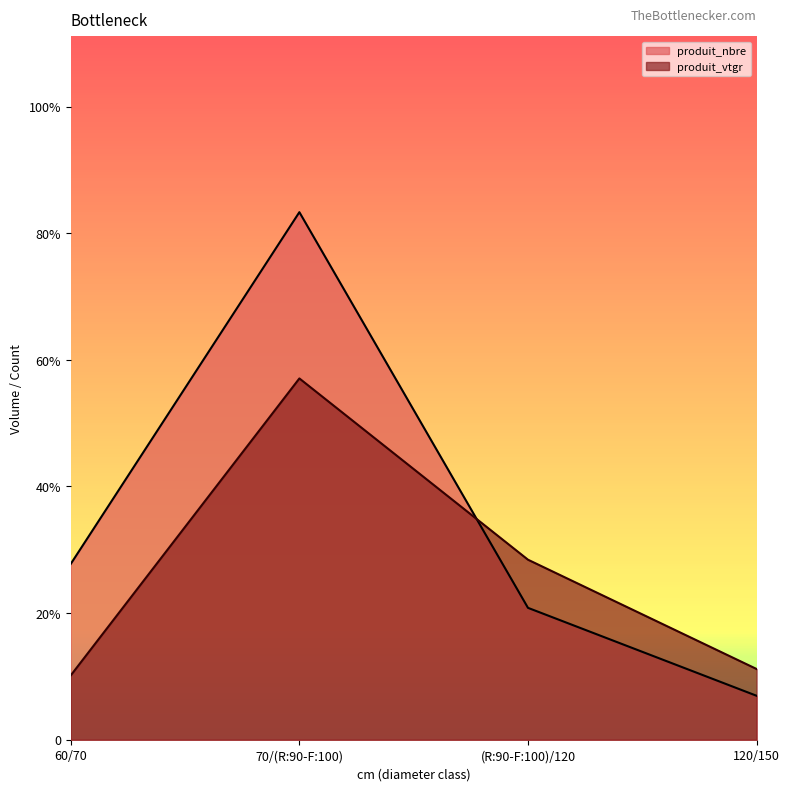

Between which two adjacent categories do produit_nbre and produit_vtgr first intersect?

70/(R:90-F:100) and (R:90-F:100)/120